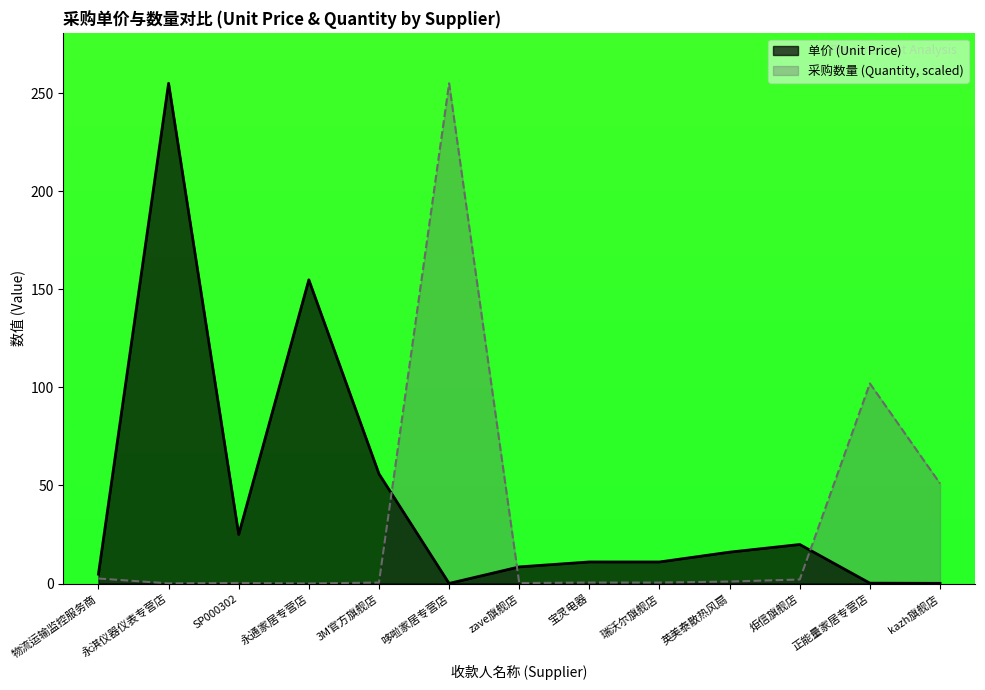

What is the value of the 单价 (Unit Price) point at the 10th from the left?

16.0